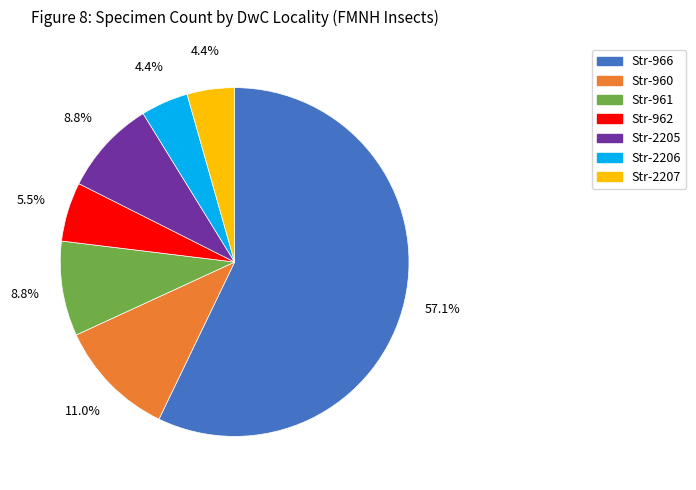

True or false: Str-2205 accounts for 24% of the total.

False